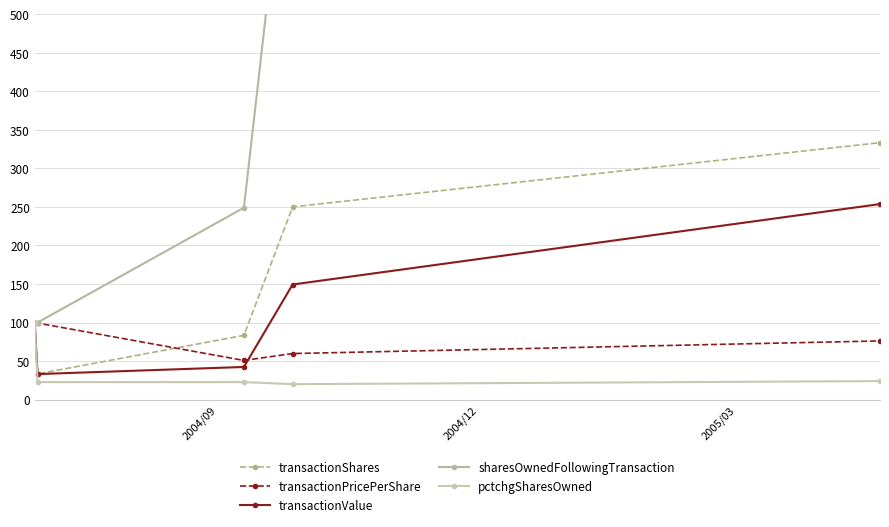

What is the maximum value for transactionShares?

333.3